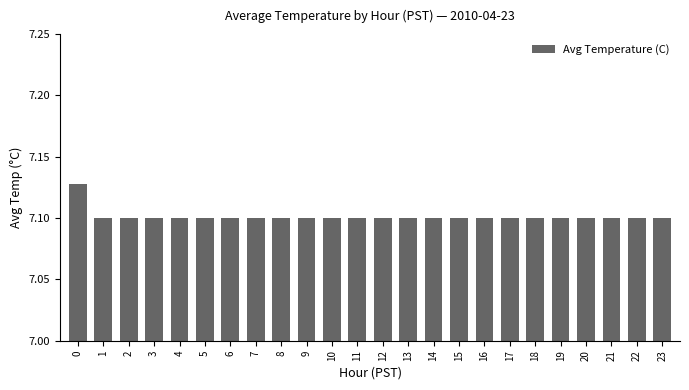

Count the values in the range 7 to 8.

24